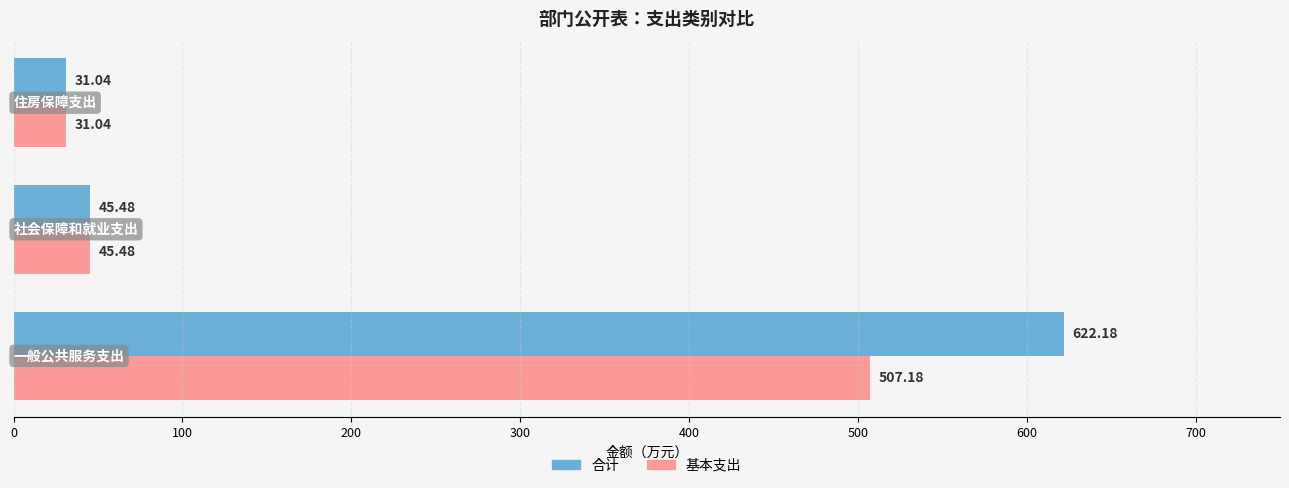

List the series in order of their peak value, lowest first.

基本支出, 合计